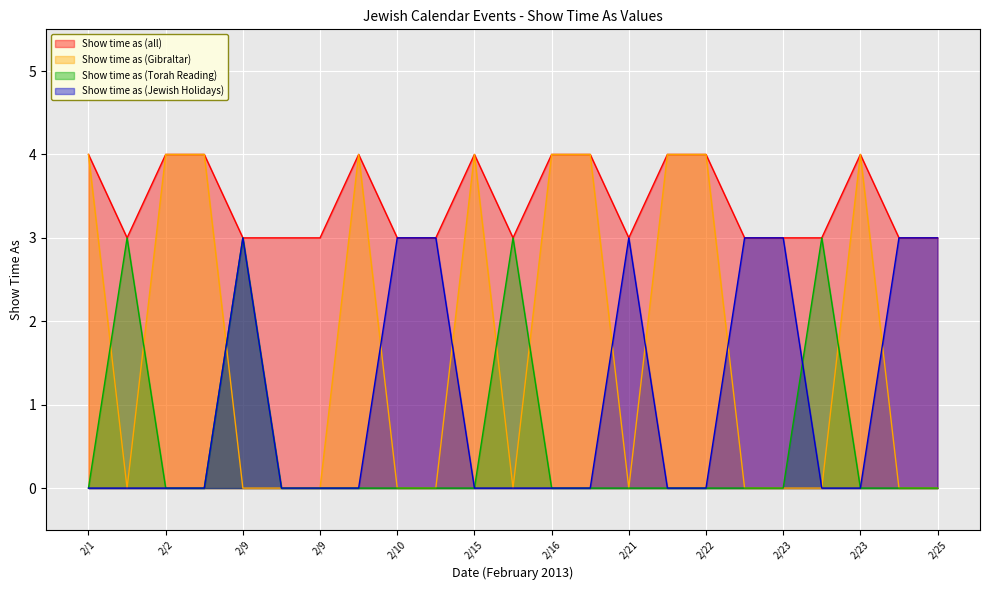

Which category has the lowest value in the Show time as (Jewish Holidays) series?

2/1